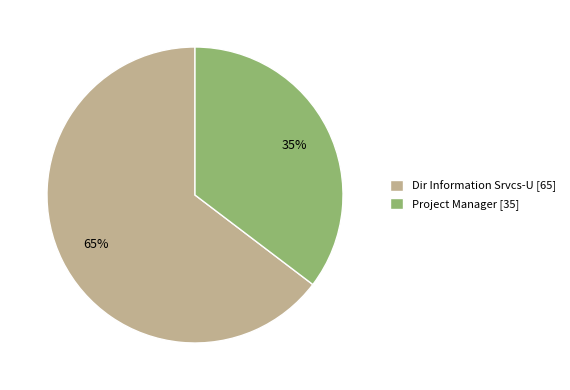

To the nearest percent, what is the average slice percentage?

50%